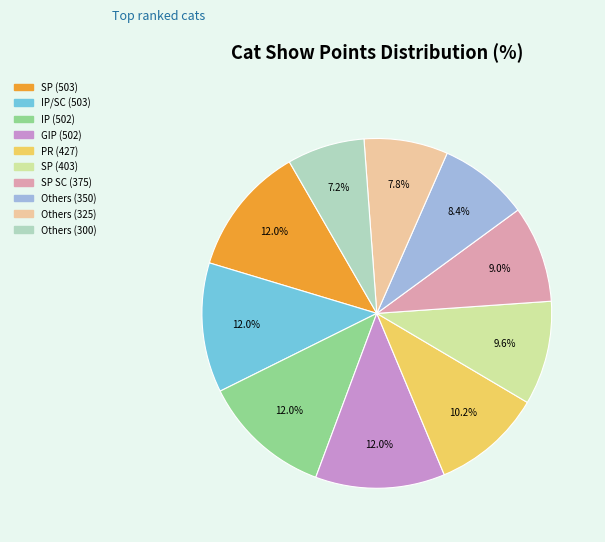

Is there a majority slice in this chart?

No